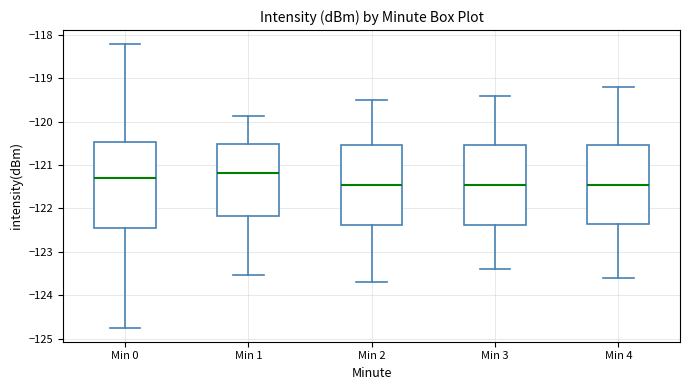

Where does the lower whisker of the box for Min 3 end on the y-axis? The values are not printed on the chart, so give them approximately, as read against the axis.

-123.4